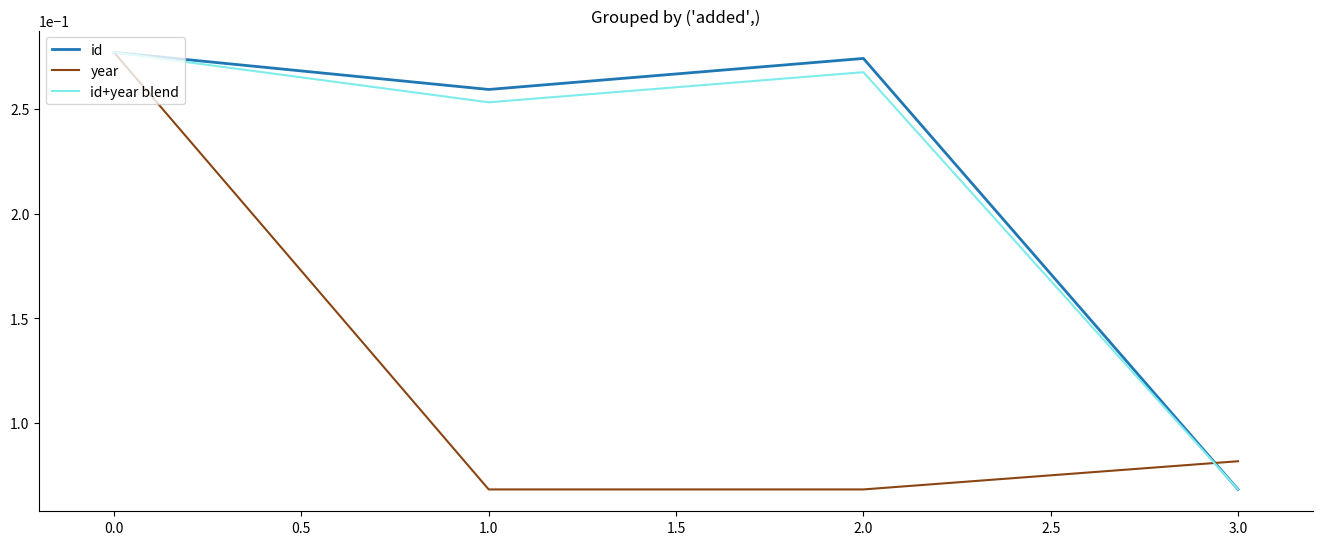

True or false: id+year blend has a value of 0.4 at 0.0.

False